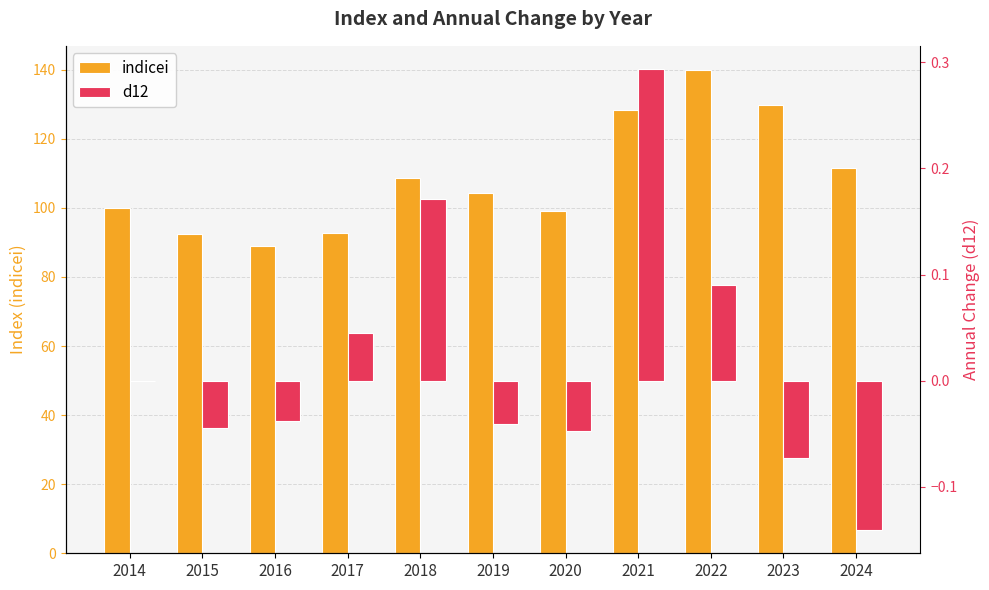

The value of indicei at 2017 is 166.0. True or false?

False